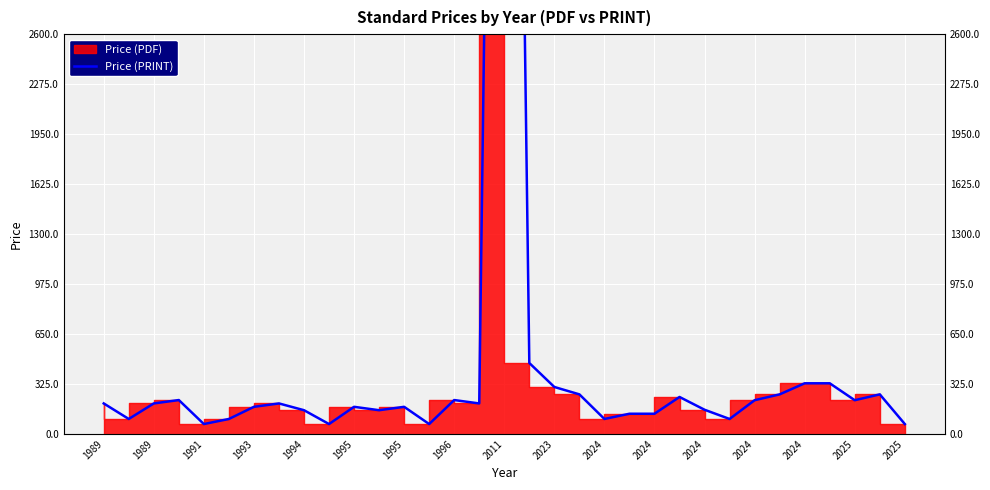

What is the label of the 16th point from the left?

2025